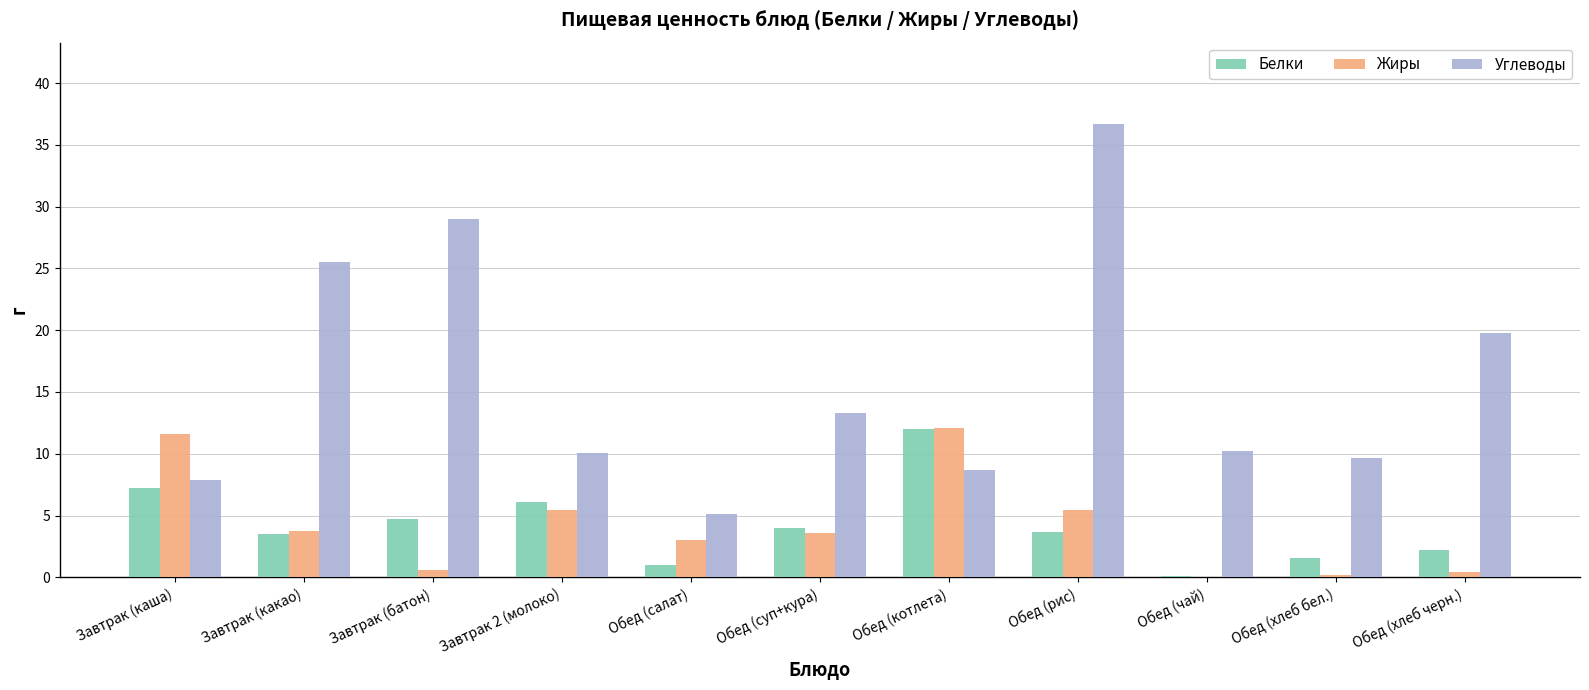

What is the maximum value for Белки?

12.0